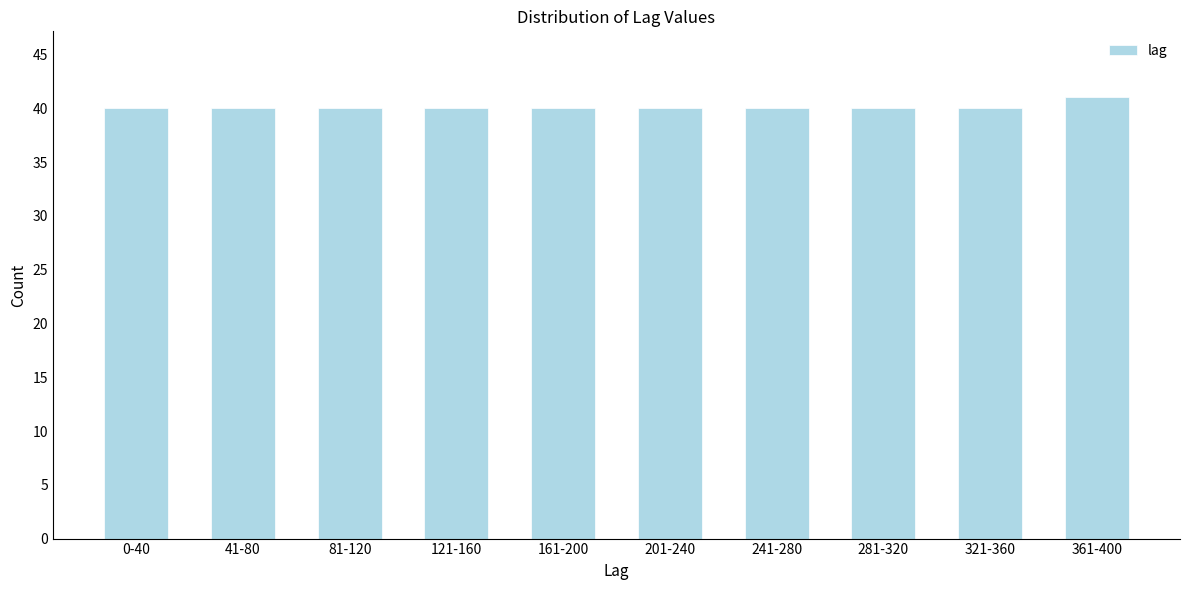

Reading left to right, transcribe all the data shown in this chart.

40	40	40	40	40	40	40	40	40	41